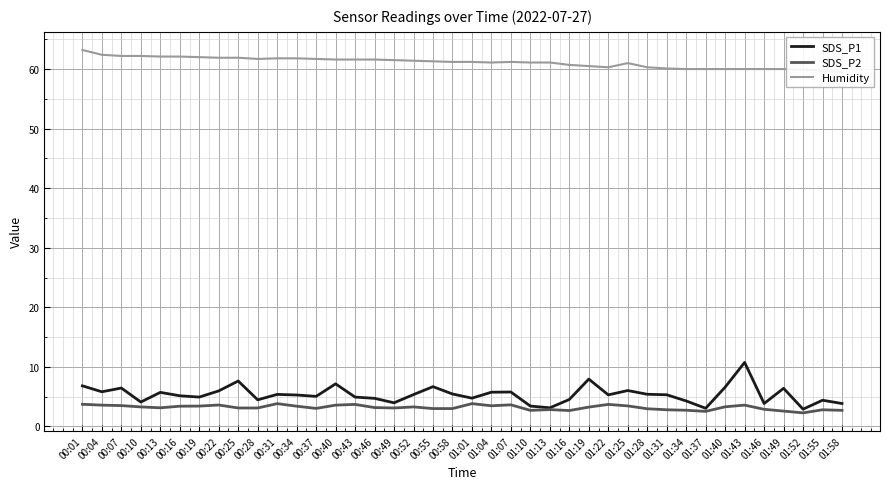

True or false: Humidity has more than 1 points higher than both neighbors.

True